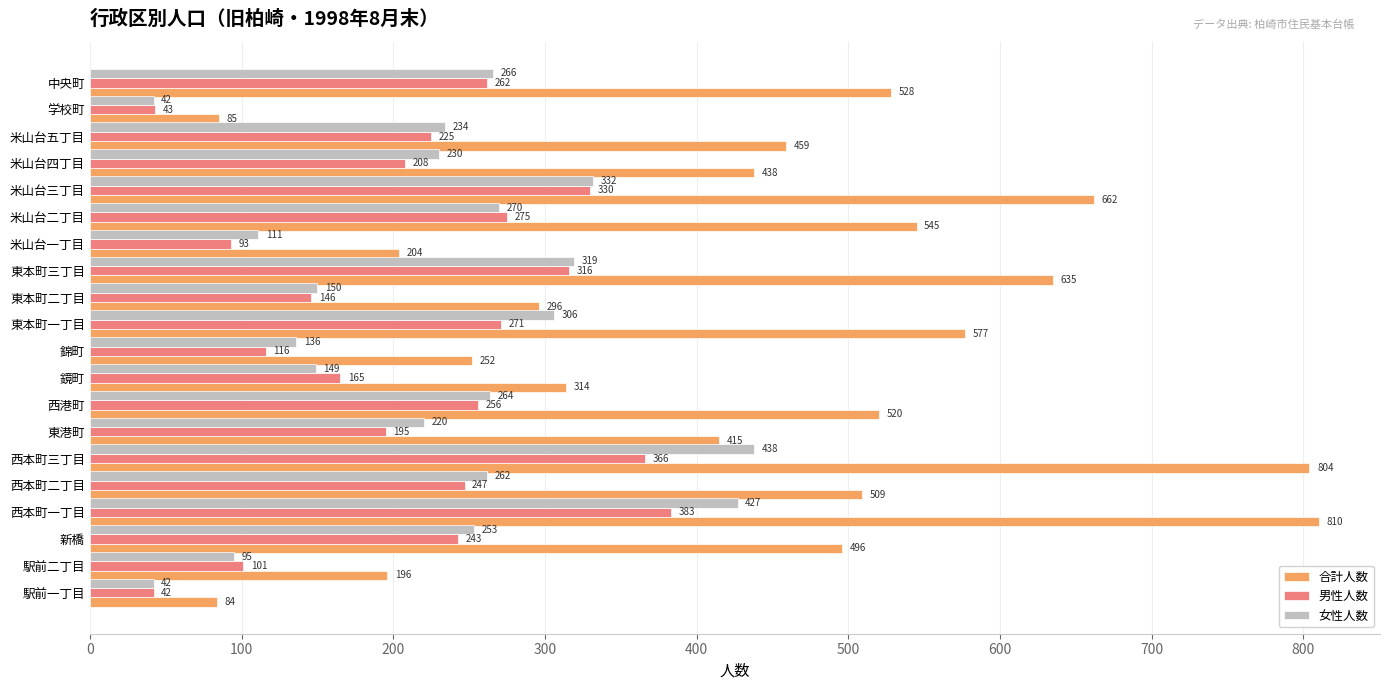

What is the spread (max minus min) of values at 東本町一丁目?

306